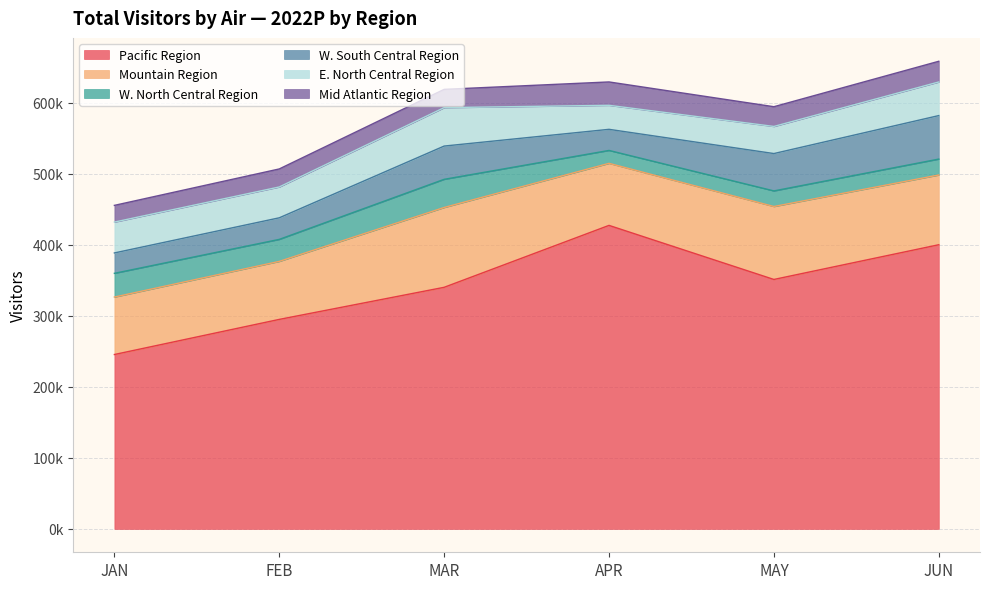

At how many categories does at least one series exceed 151171?

6